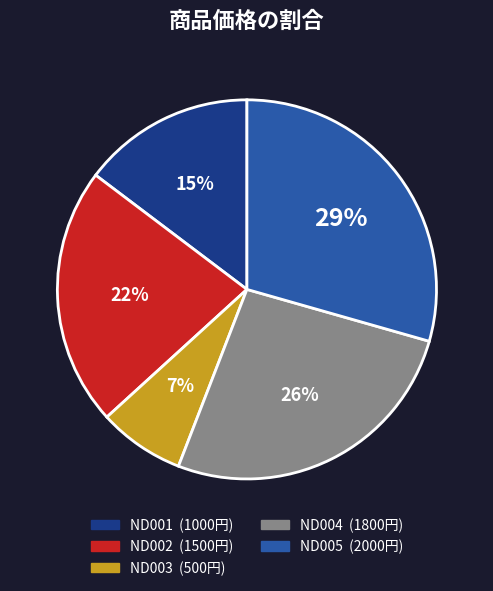

Count the number of slices in the pie.

5